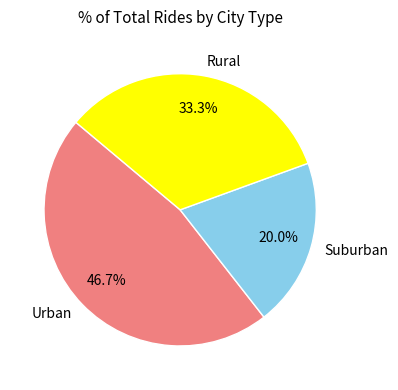

Count the number of slices in the pie.

3